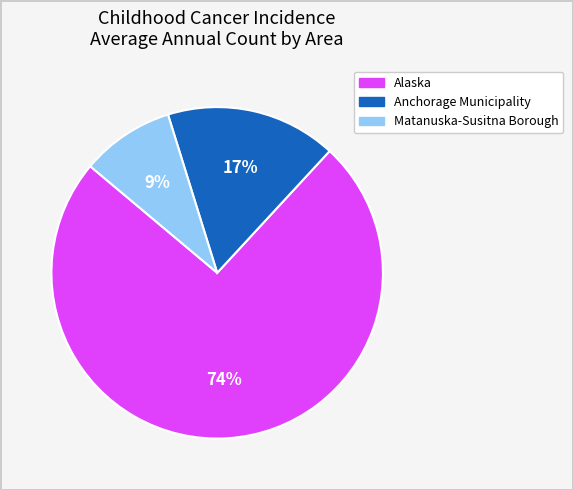

Rank the categories by value from lowest to highest.

Matanuska-Susitna Borough, Anchorage Municipality, Alaska